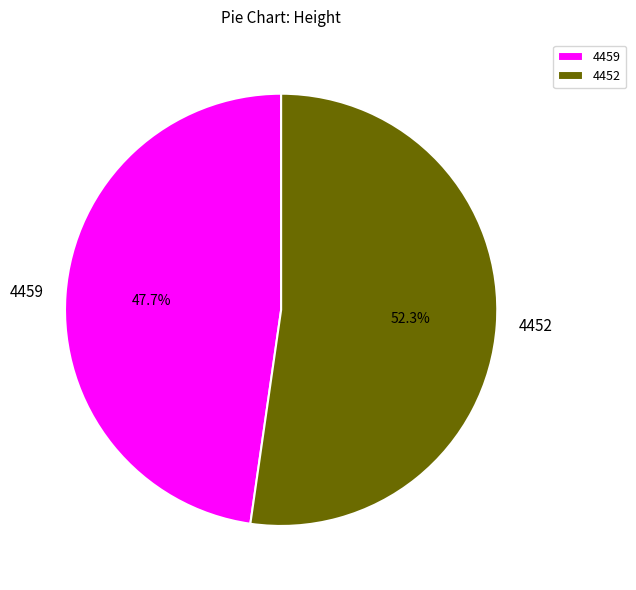

How many slices are in this pie chart?

2